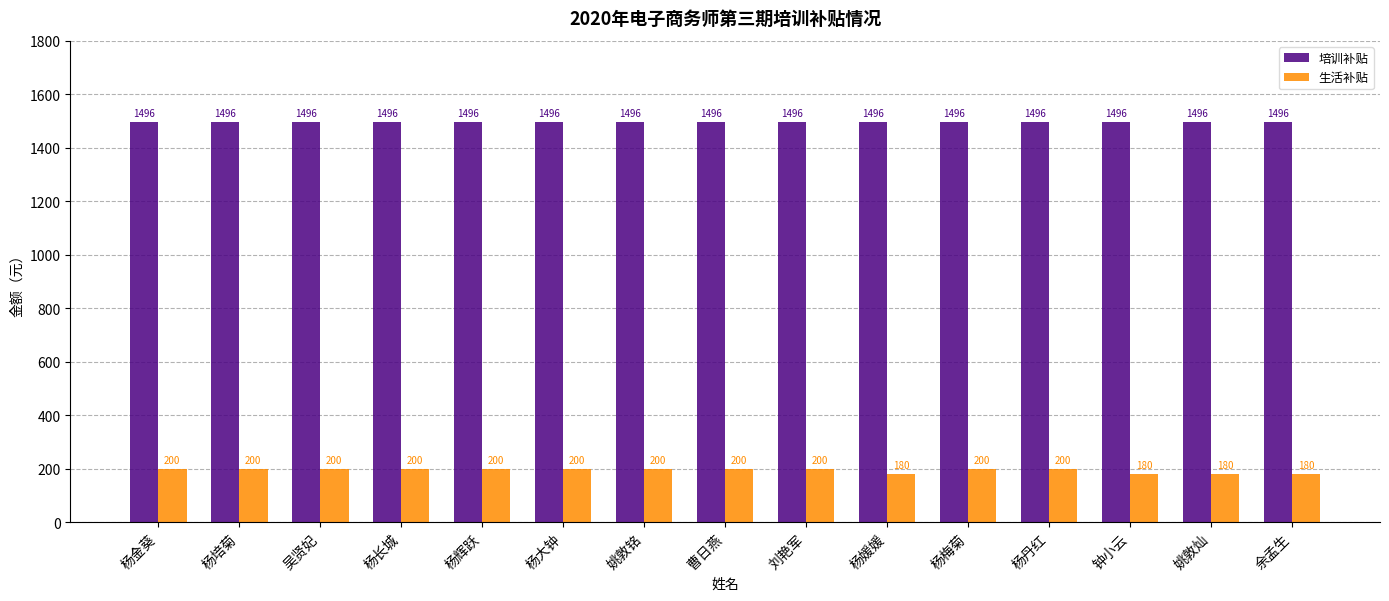

Is it true that 培训补贴 equals 1496 at 杨媛媛?

True